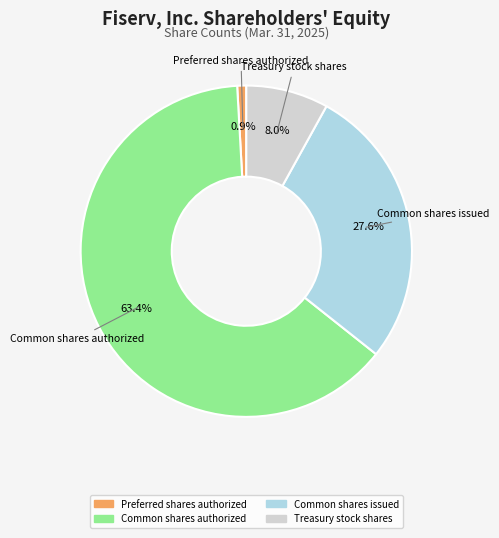

Which slice is the largest?

Common shares authorized